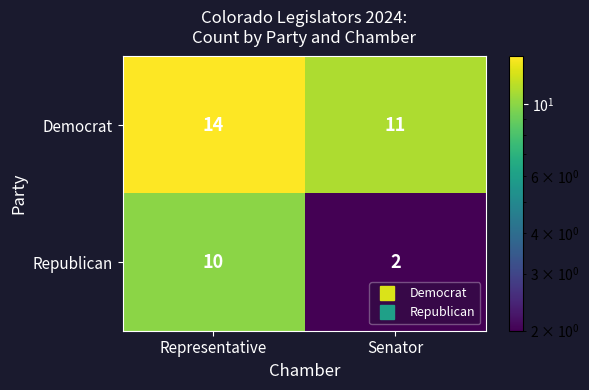

Rank the series by their average value, from highest to lowest.

Democrat, Republican